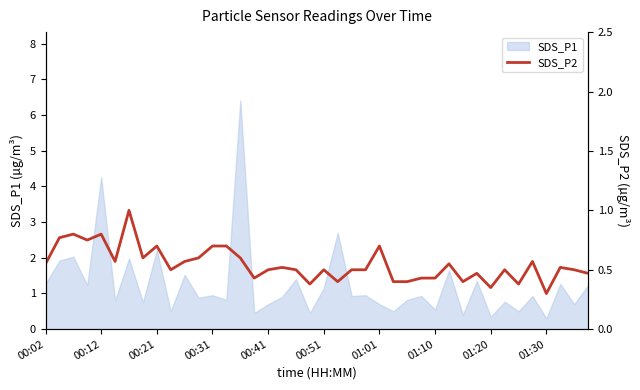

True or false: the data shows 0.4 at 19.

True